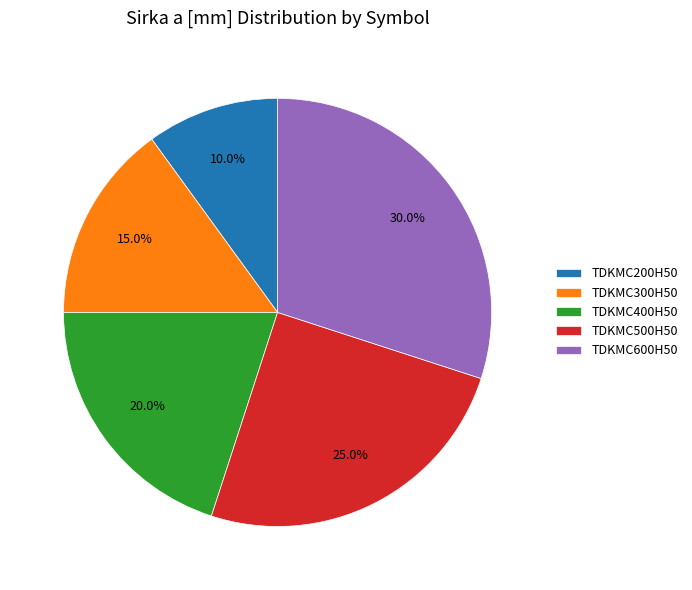

Approximately how many times larger is the value at TDKMC200H50 compared to TDKMC600H50?

0.3